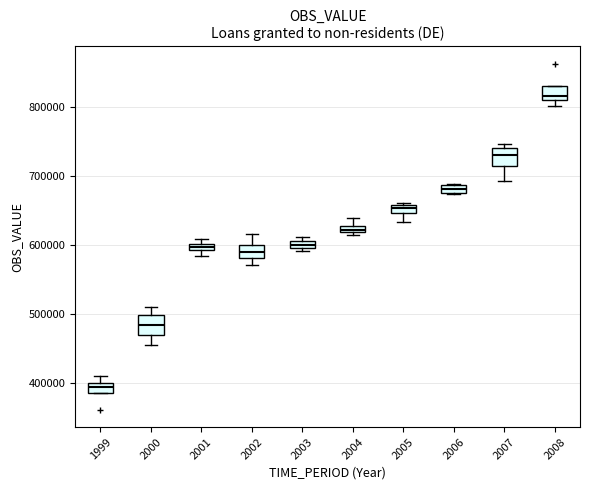

Which box has the highest median line?

2008